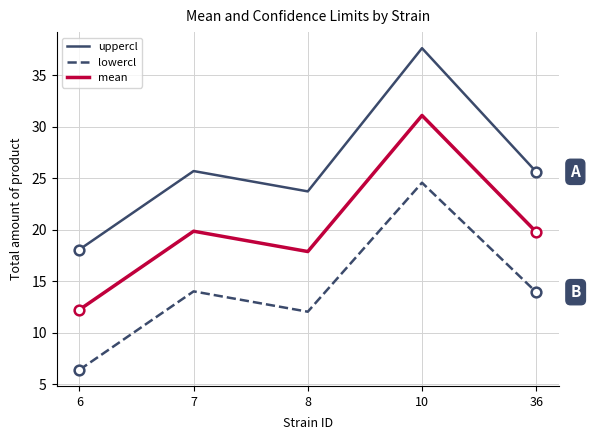

At 7, list the series in order from smallest to largest.

lowercl, mean, uppercl